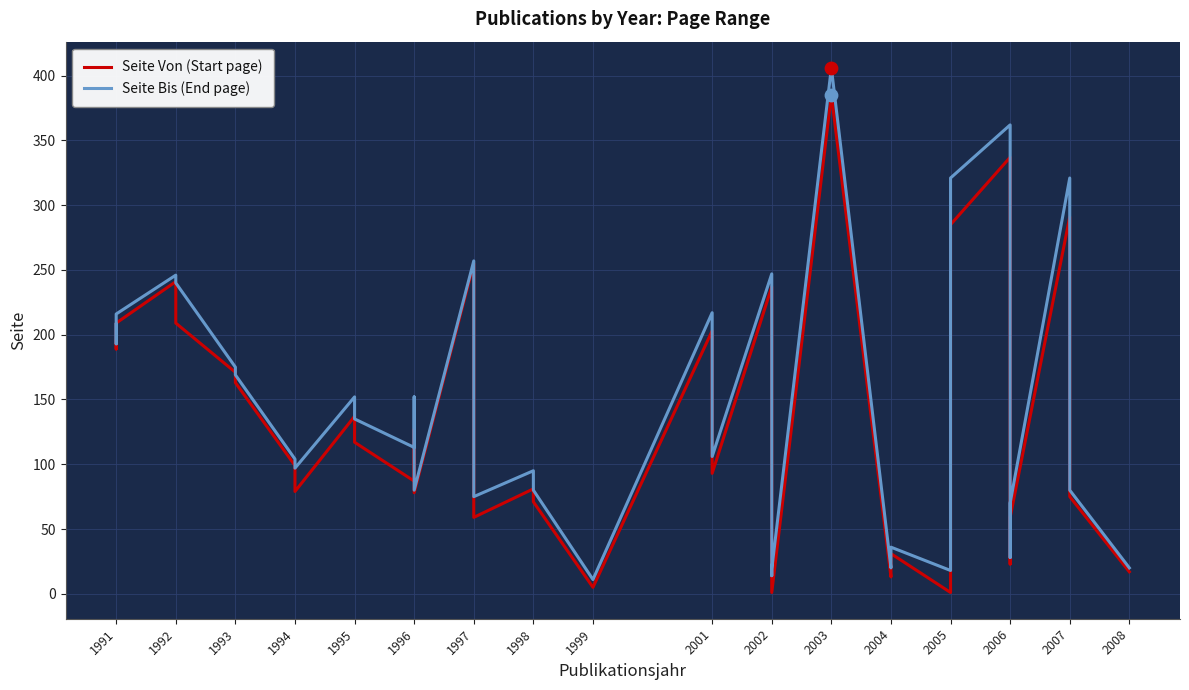

Is the value of Seite Von (Start page) at 2006 greater than the value of Seite Bis (End page) at 1991?

Yes